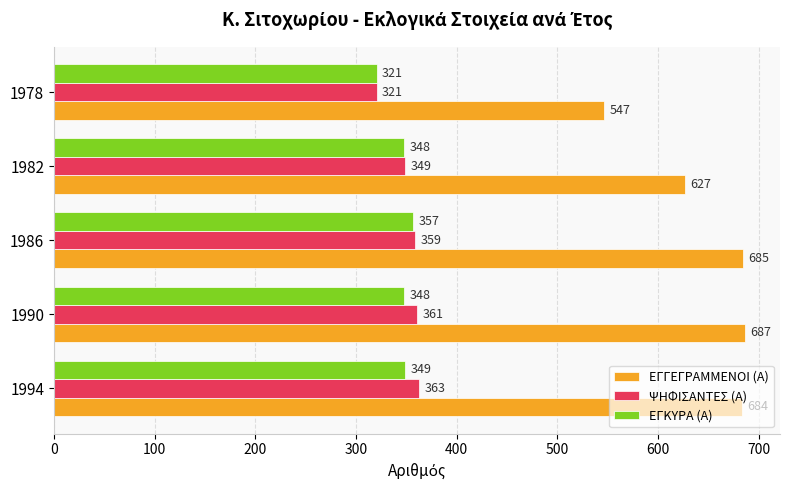

What is the greatest value displayed?

687